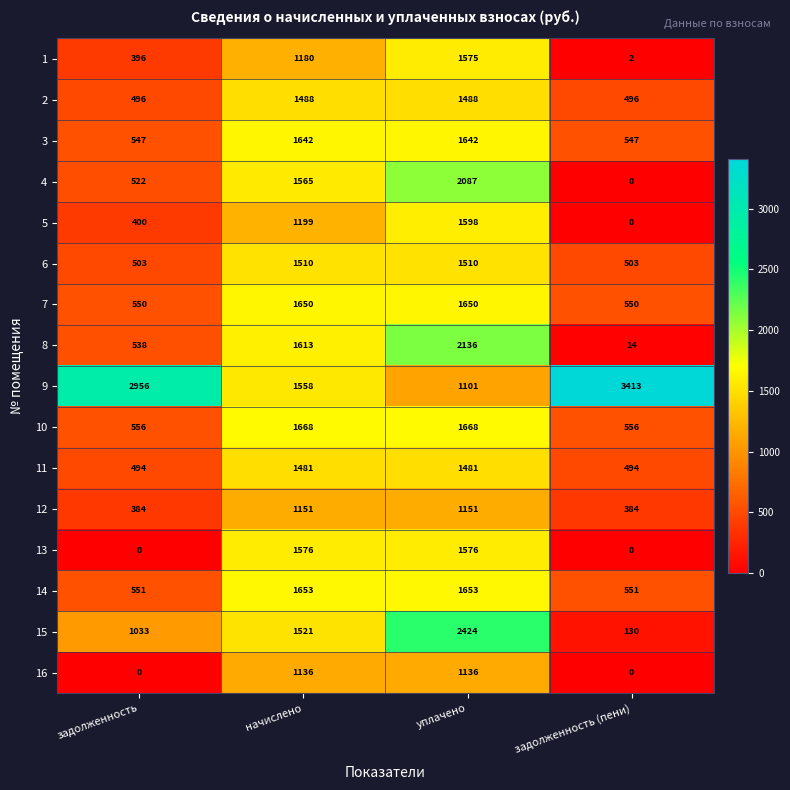

List the series in order of their peak value, lowest first.

16, 12, 11, 2, 6, 1, 13, 5, 3, 7, 14, 10, 4, 8, 15, 9